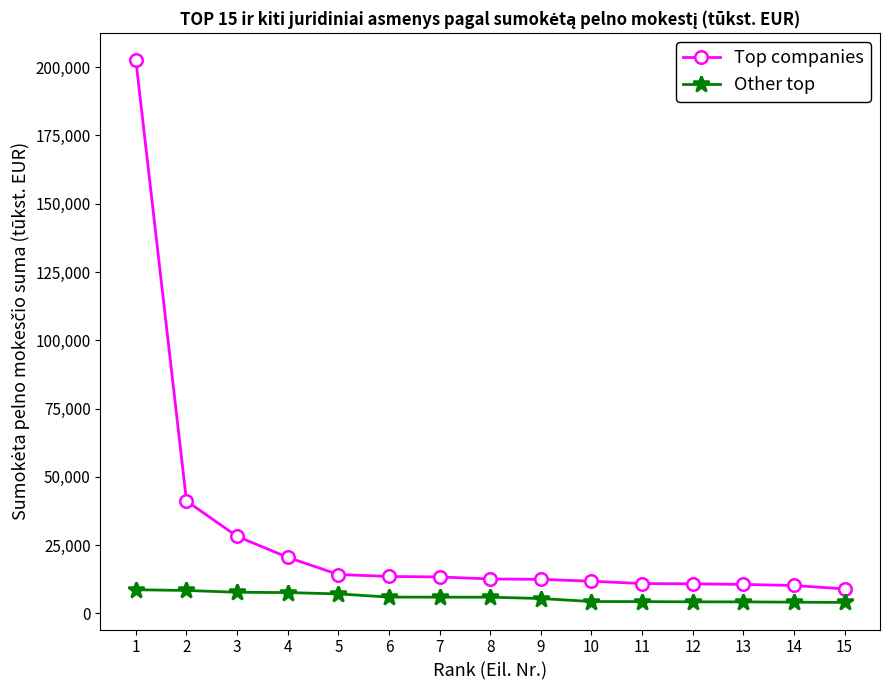

What is the difference between the Top companies values at 6 and 14?

3302